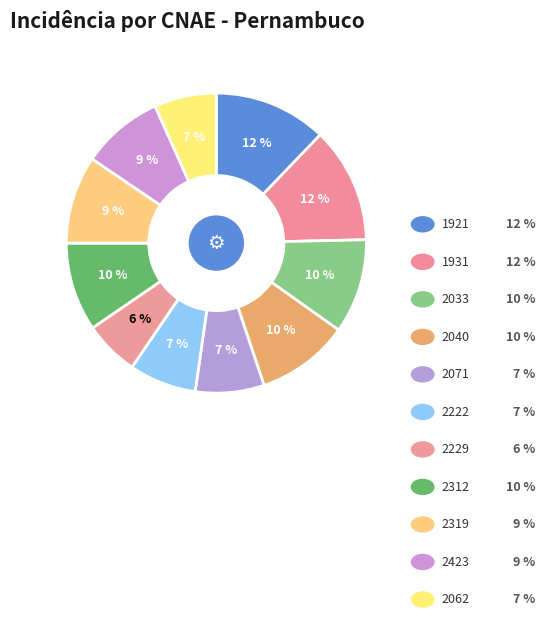

Do 2229 and 1921 together represent more than half of the pie?

No